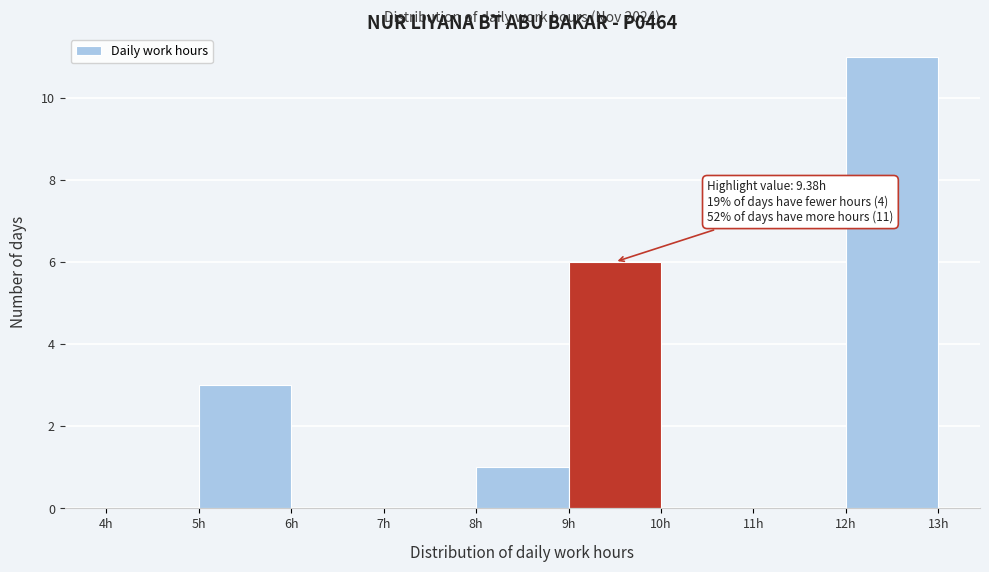

Which range on the x-axis has the tallest bar?

12 to 13